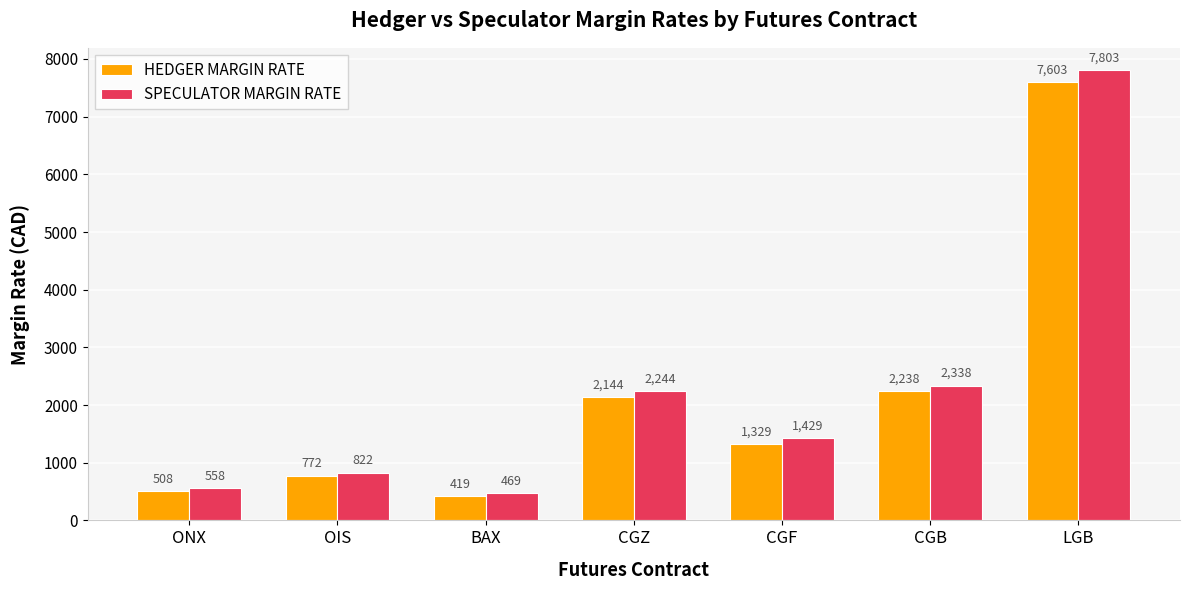

At which category does the chart reach its peak across all series?

LGB